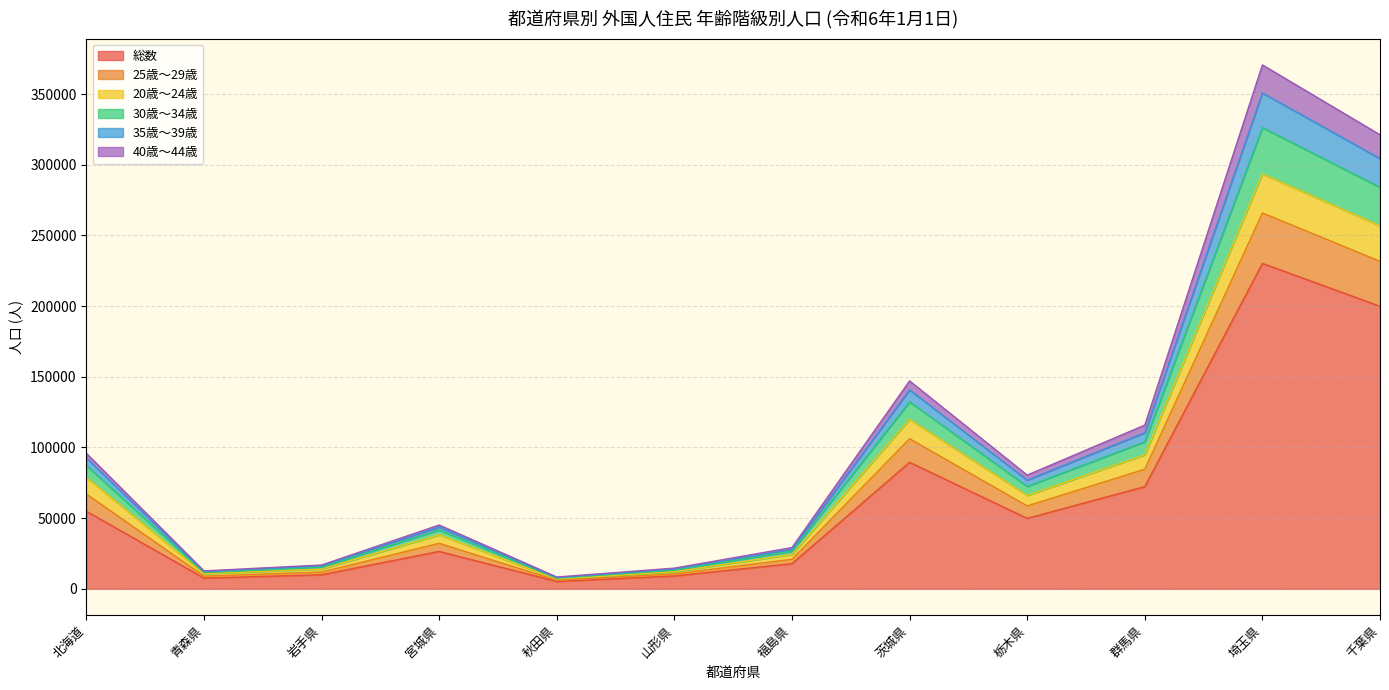

Is the value of 30歳～34歳 at 埼玉県 greater than the value of 35歳～39歳 at 岩手県?

Yes